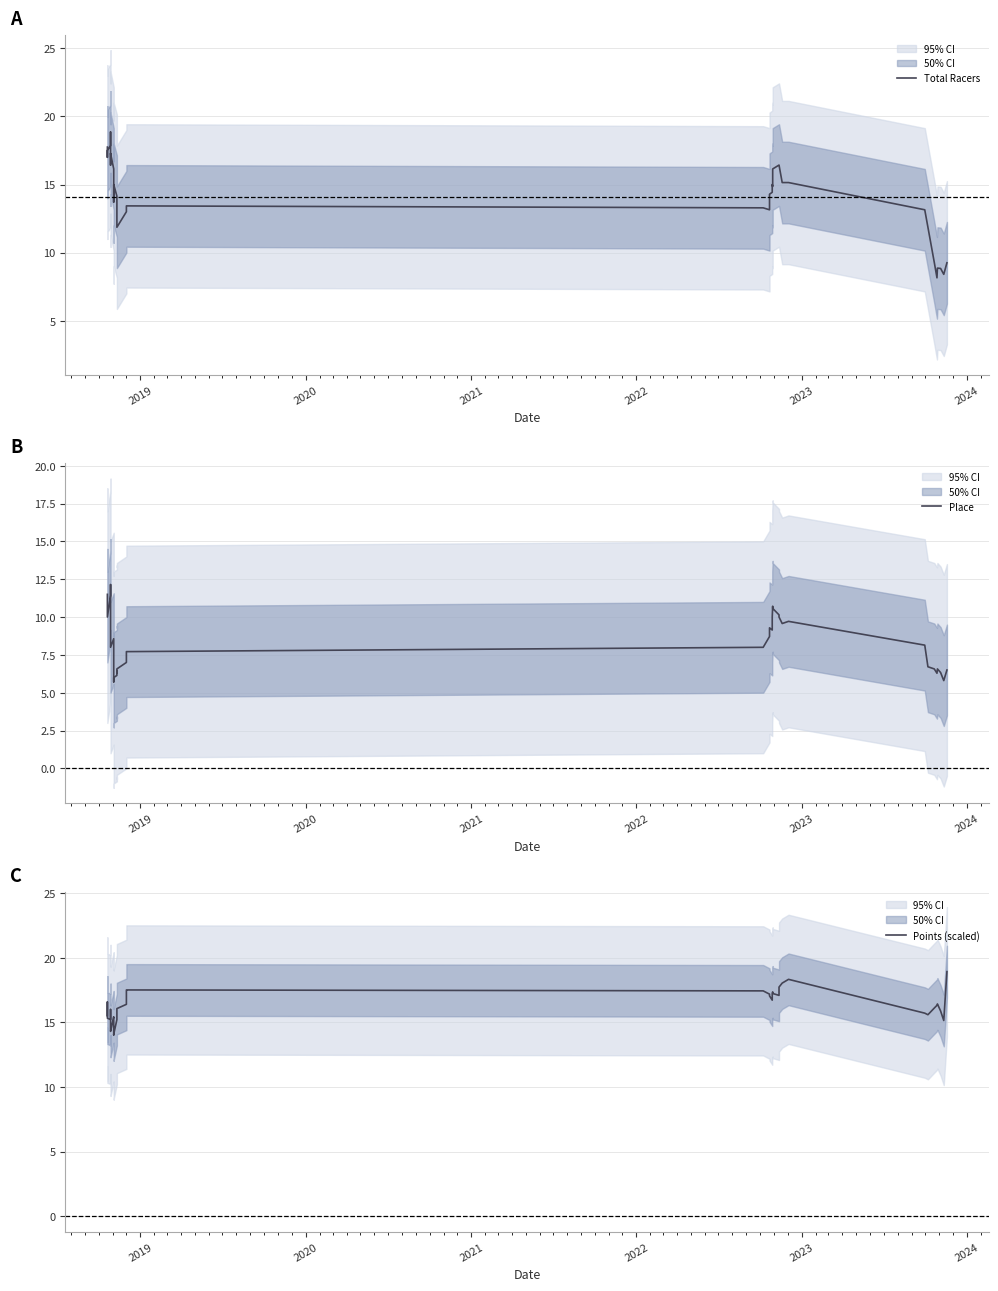

What is the maximum value for Place?

12.1